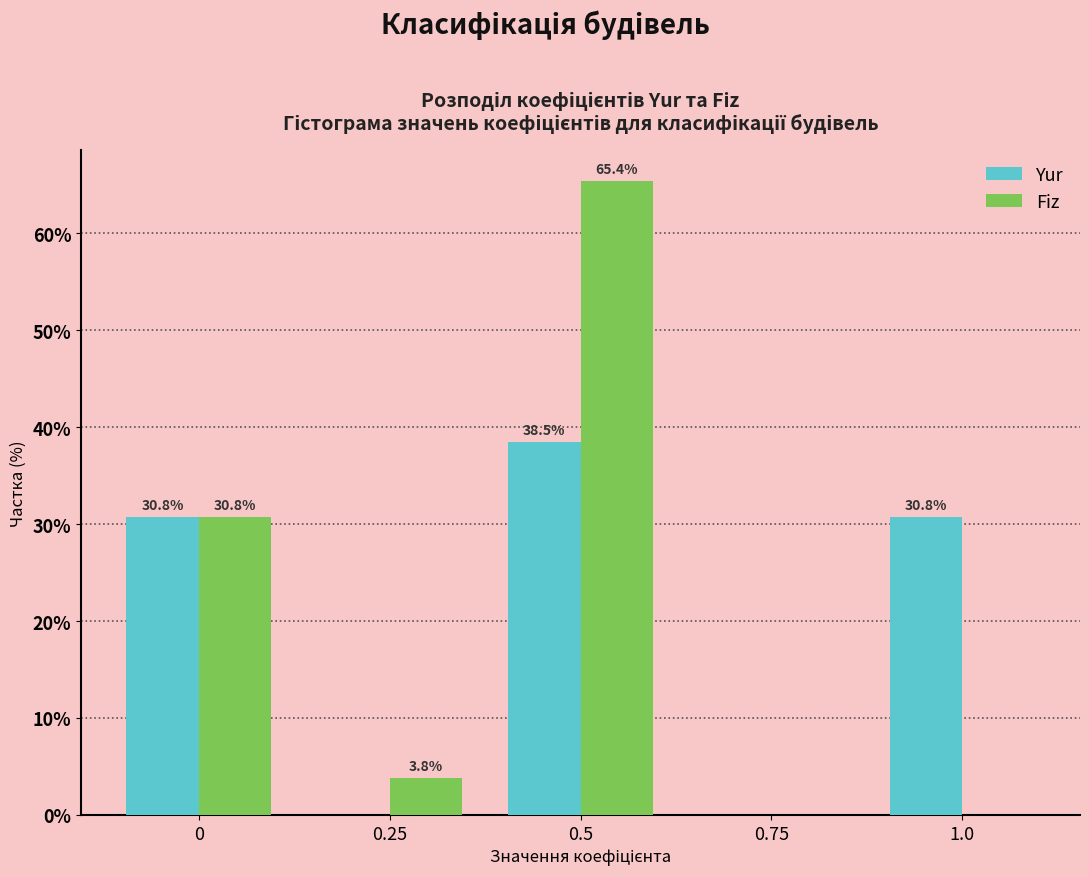

Reading left to right, extract all data points from this chart.

Yur: 0=30.8	0.25=0.0	0.5=38.5	0.75=0.0	1.0=30.8
Fiz: 0=30.8	0.25=3.8	0.5=65.4	0.75=0.0	1.0=0.0